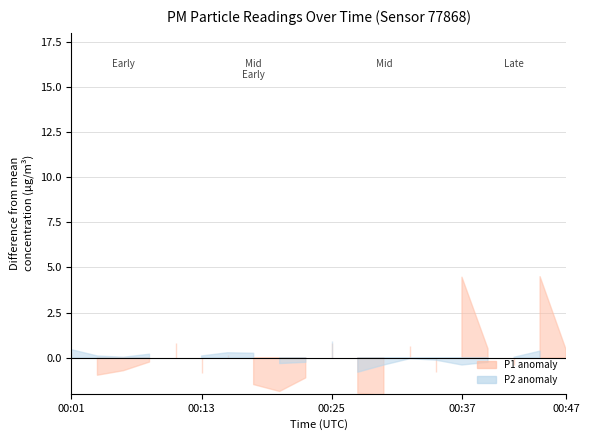

Is the value of P1 at 00:01 greater than the value of P2 at 00:13?

Yes